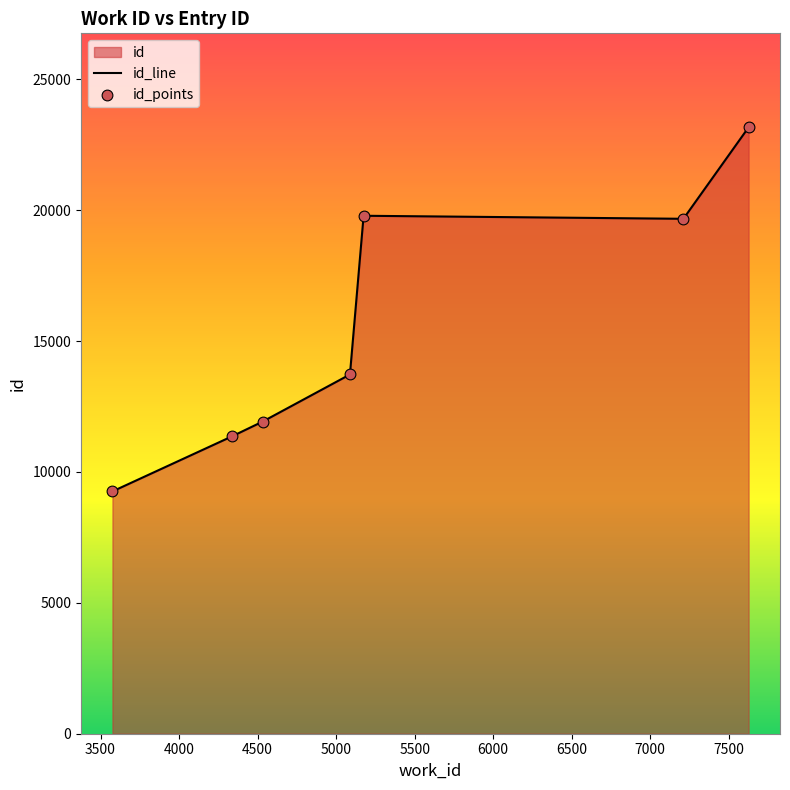

What is the change in value from 7211 to 7626?

+3378